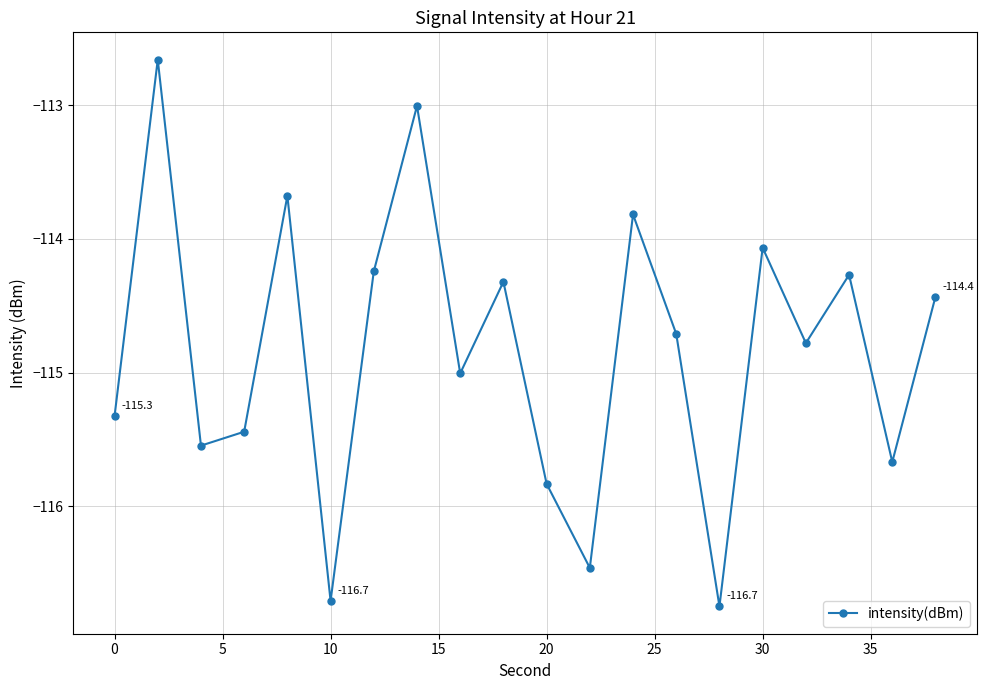

What is the difference between the maximum and minimum values?

4.1